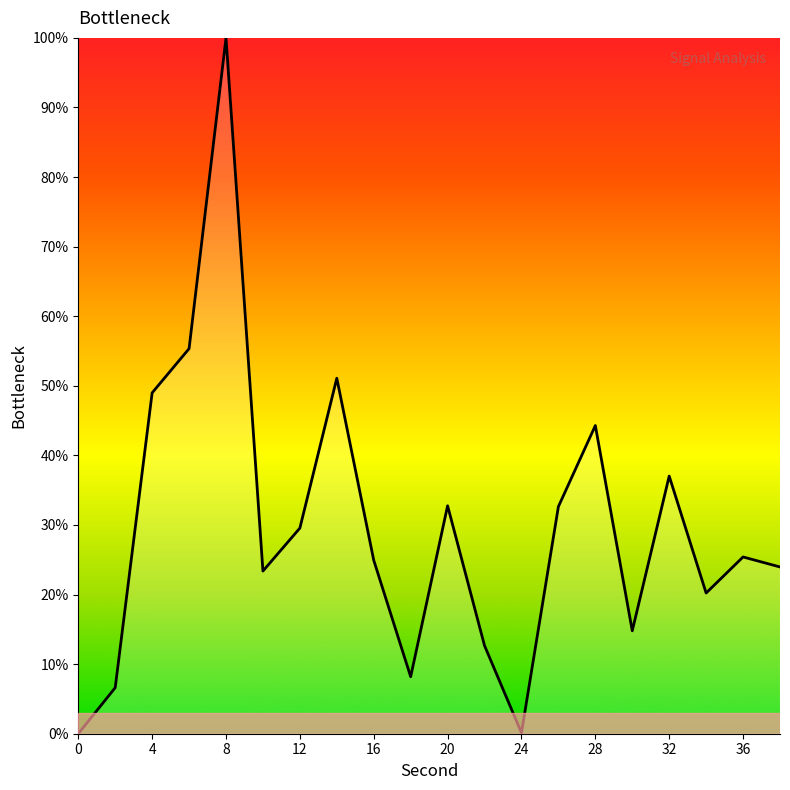

What is the difference between the maximum and minimum values?

100.0